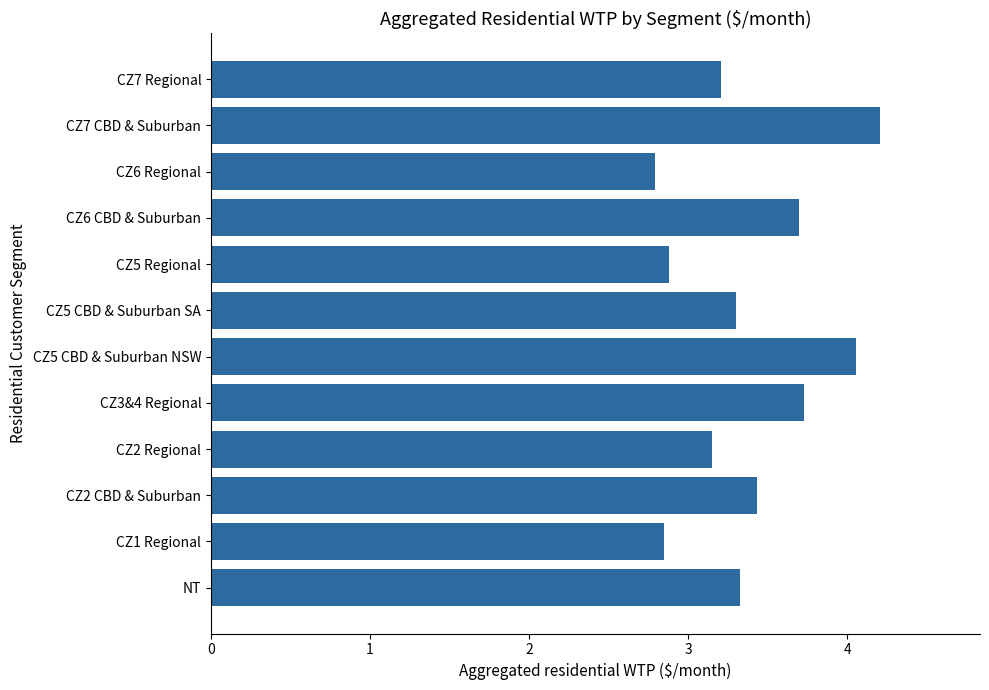

What value does the data have at CZ2 CBD & Suburban?

3.4